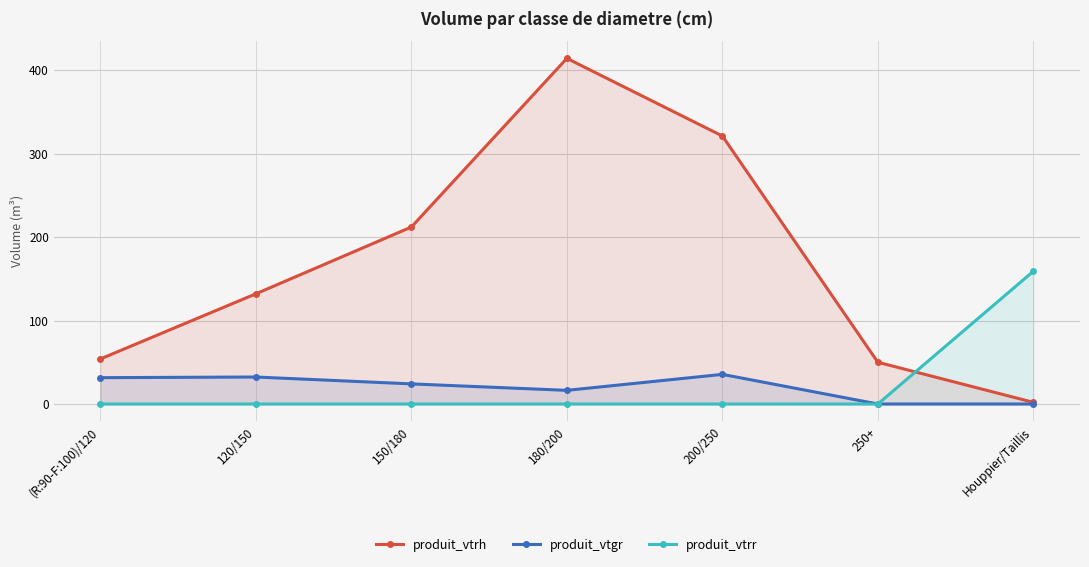

Rank the categories by produit_vtgr value from lowest to highest.

250+, Houppier/Taillis, 180/200, 150/180, (R:90-F:100)/120, 120/150, 200/250